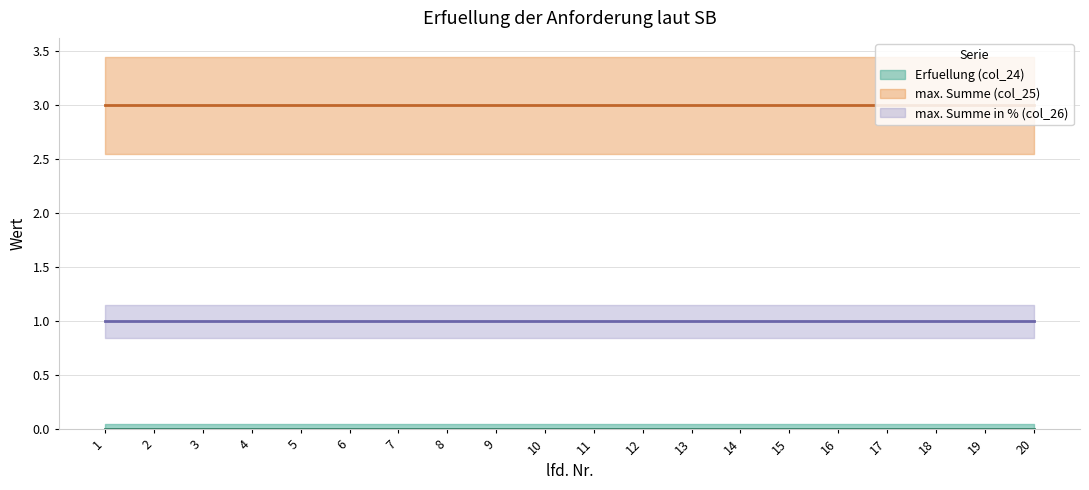

Reading left to right, extract all data points from this chart.

Erfuellung (col_24) (line): 0.0	0.0	0.0	0.0	0.0	0.0	0.0	0.0	0.0	0.0	0.0	0.0	0.0	0.0	0.0	0.0	0.0	0.0	0.0	0.0
max. Summe (col_25) (line): 3.0	3.0	3.0	3.0	3.0	3.0	3.0	3.0	3.0	3.0	3.0	3.0	3.0	3.0	3.0	3.0	3.0	3.0	3.0	3.0
max. Summe in % (col_26) (line): 1.0	1.0	1.0	1.0	1.0	1.0	1.0	1.0	1.0	1.0	1.0	1.0	1.0	1.0	1.0	1.0	1.0	1.0	1.0	1.0